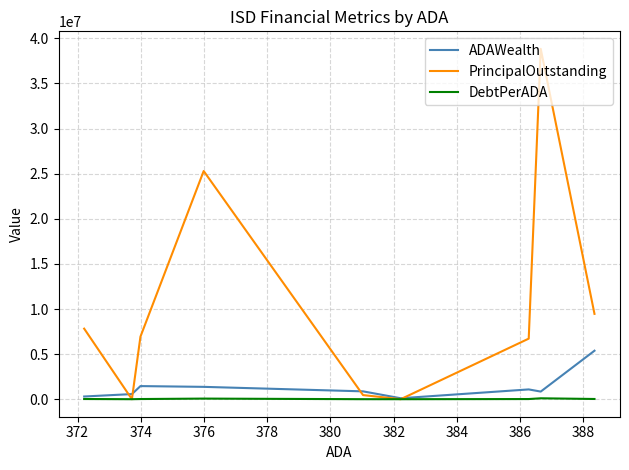

In PrincipalOutstanding, how many points are lower than both neighbors (excluding endpoints)?

2